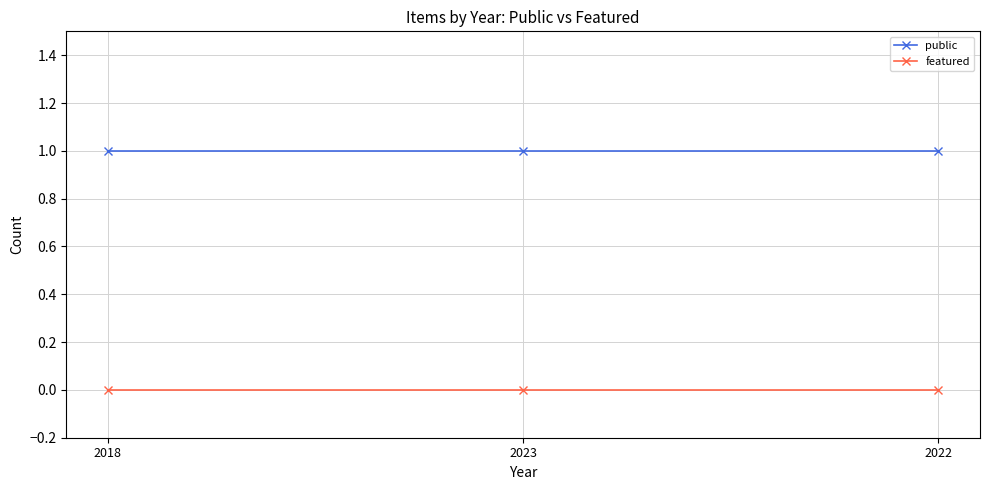

What position from the right is 2018?

3